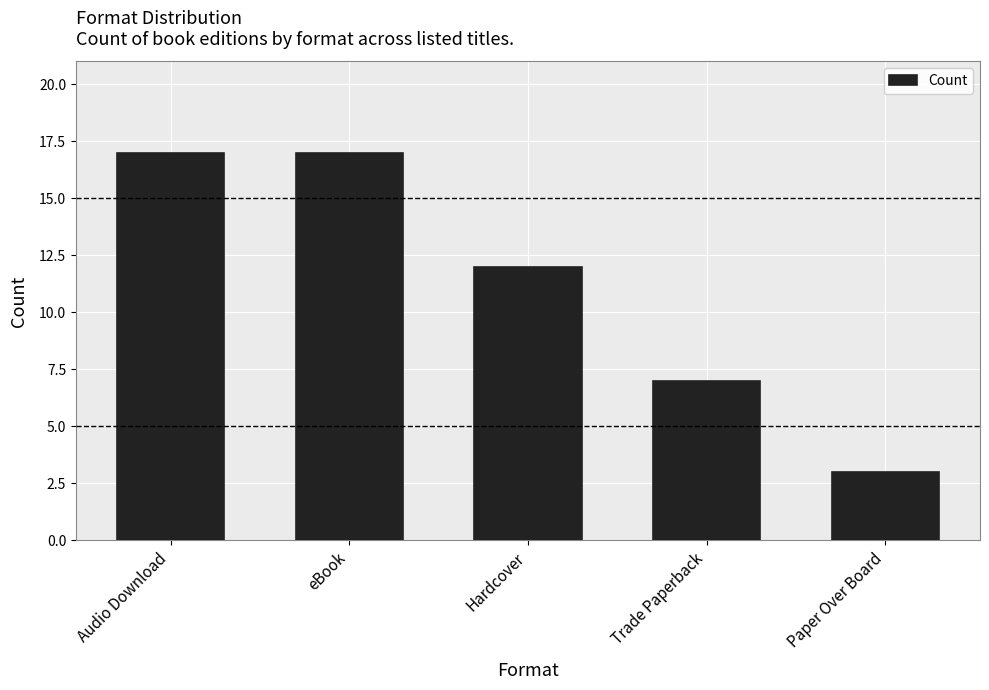

Reading left to right, what are all the values shown in this chart?

Audio Download=17	eBook=17	Hardcover=12	Trade Paperback=7	Paper Over Board=3